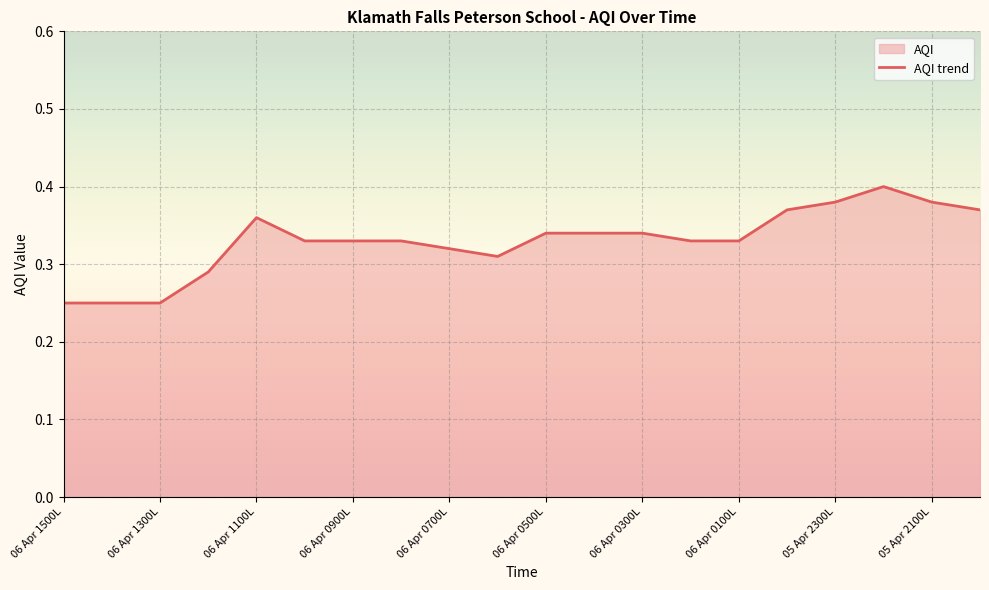

Is it true that the value at 05 Apr 2100L is 0.7?

False